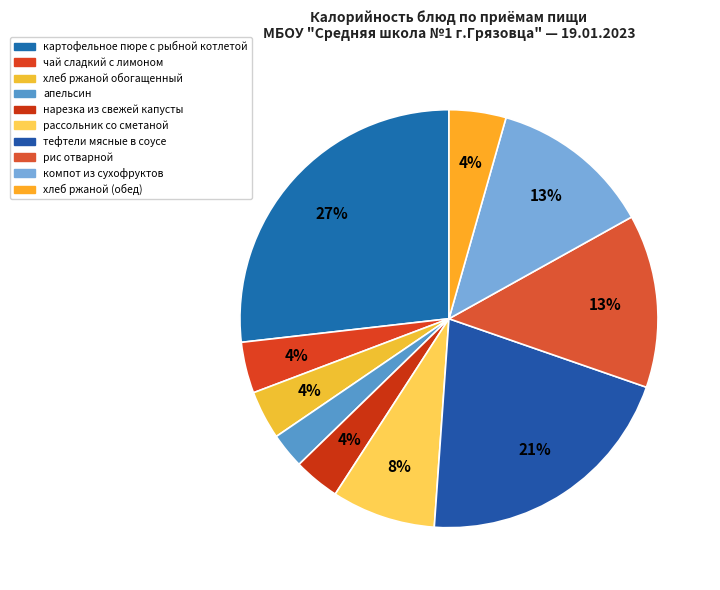

Which category has the smallest portion of the pie?

апельсин